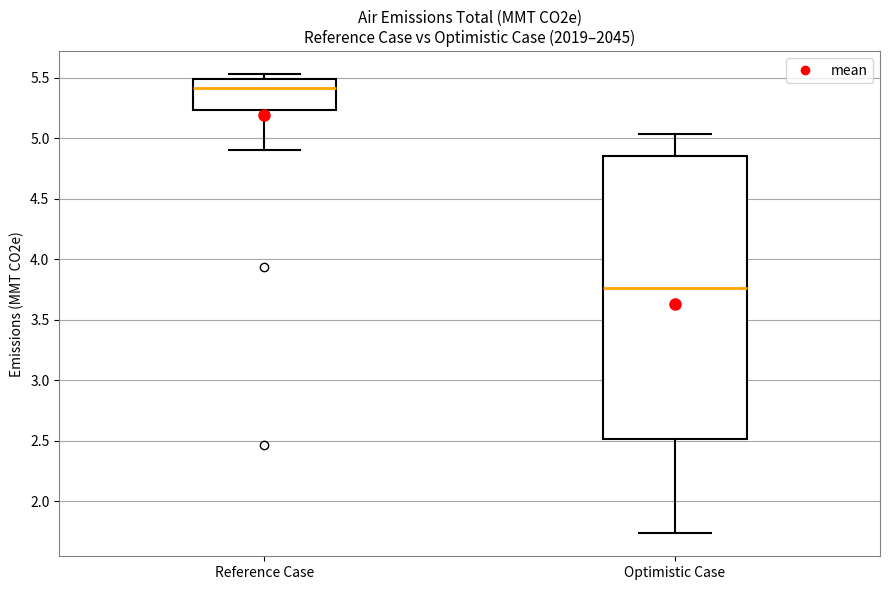

Reading left to right, read every box against the y-axis: the position of its median line, the range the box covers, and the ends of its whiskers. The values are not printed on the chart, so give them approximately, as read against the axis.

Reference Case: median 5.40, box 5.25 to 5.50, whiskers 4.90 to 5.55
Optimistic Case: median 3.75, box 2.50 to 4.85, whiskers 1.75 to 5.05